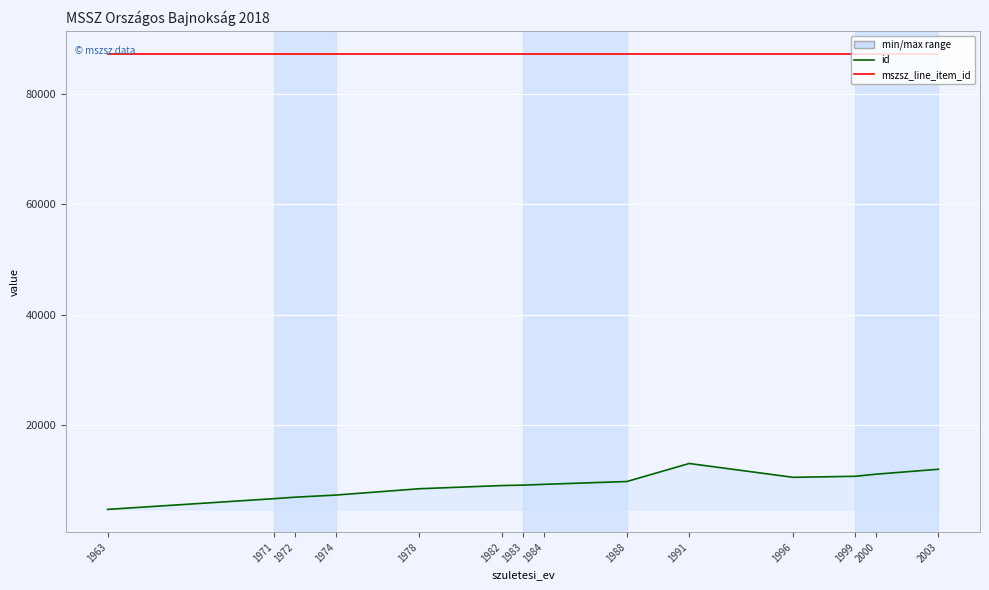

At 1984, list the series in order from smallest to largest.

id, mszsz_line_item_id